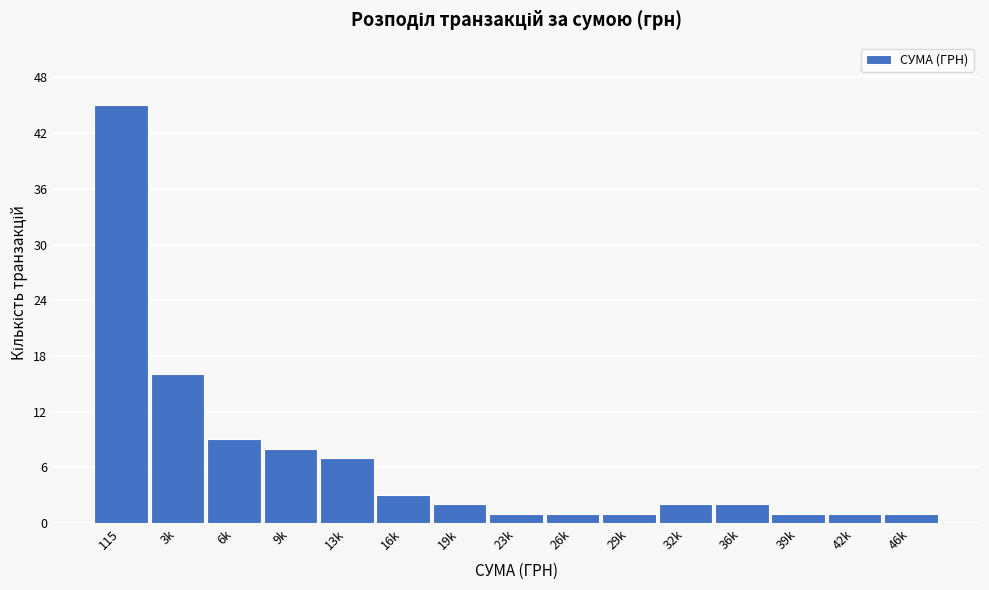

Reading left to right, extract all data points from this chart.

115=45	3k=16	6k=9	9k=8	13k=7	16k=3	19k=2	23k=1	26k=1	29k=1	32k=2	36k=2	39k=1	42k=1	46k=1